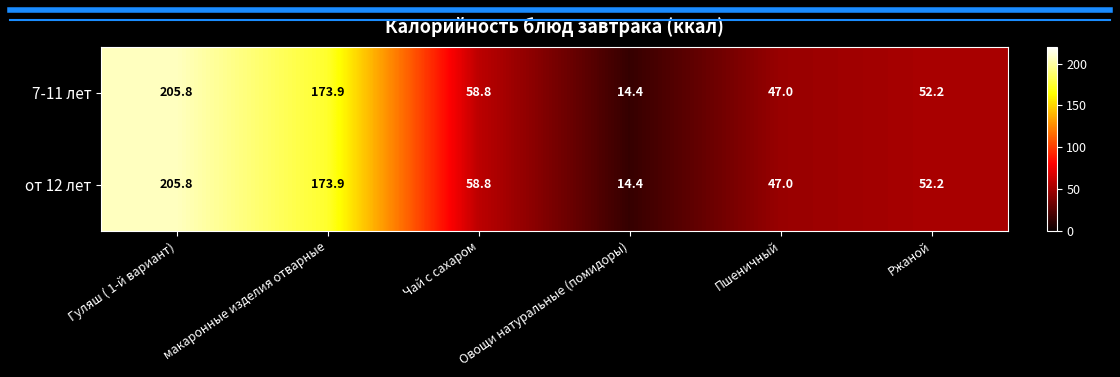

What is the average value of the от 12 лет series?

92.0